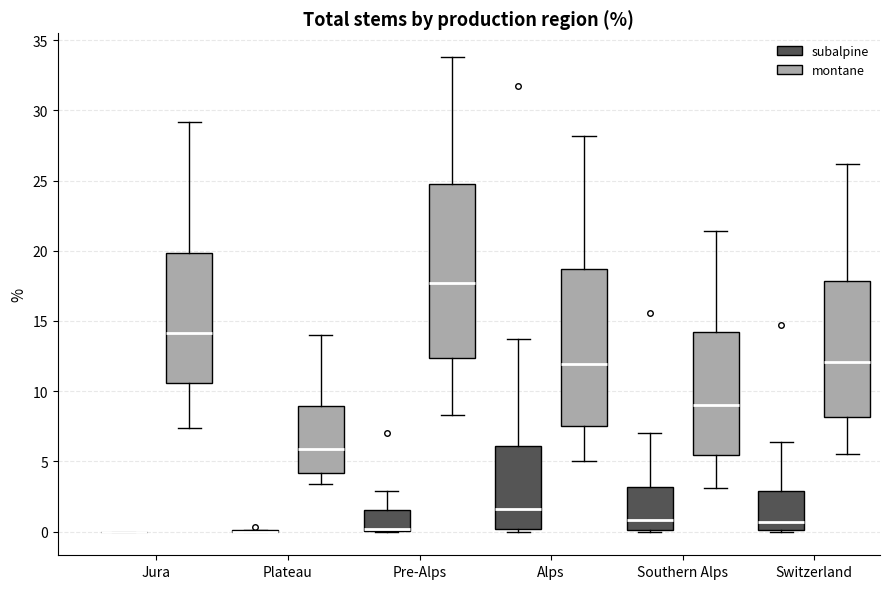

Where does the upper whisker of the box for Jura (montane) end on the y-axis? The values are not printed on the chart, so give them approximately, as read against the axis.

29.0